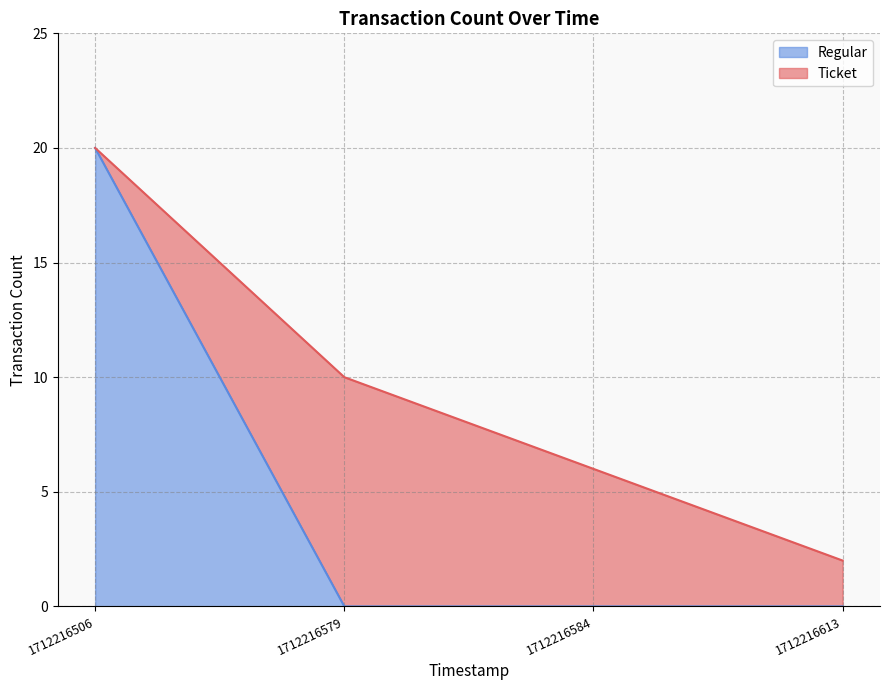

What is the maximum value for Regular?

20